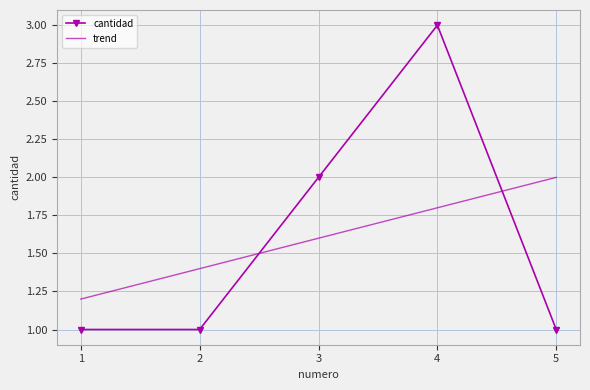

True or false: trend and cantidad cross at least once.

True